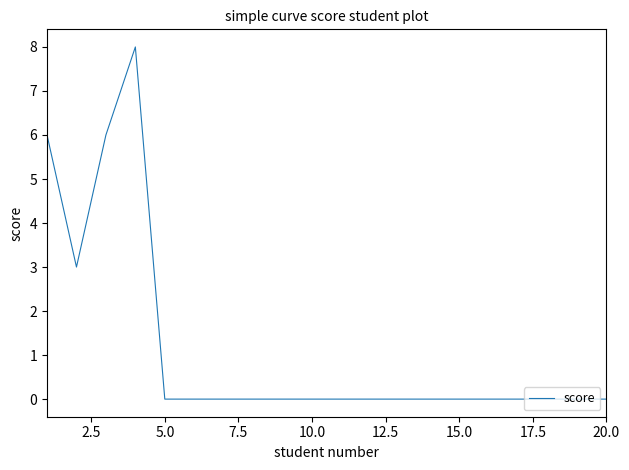

How many lines are shown in the chart?

1